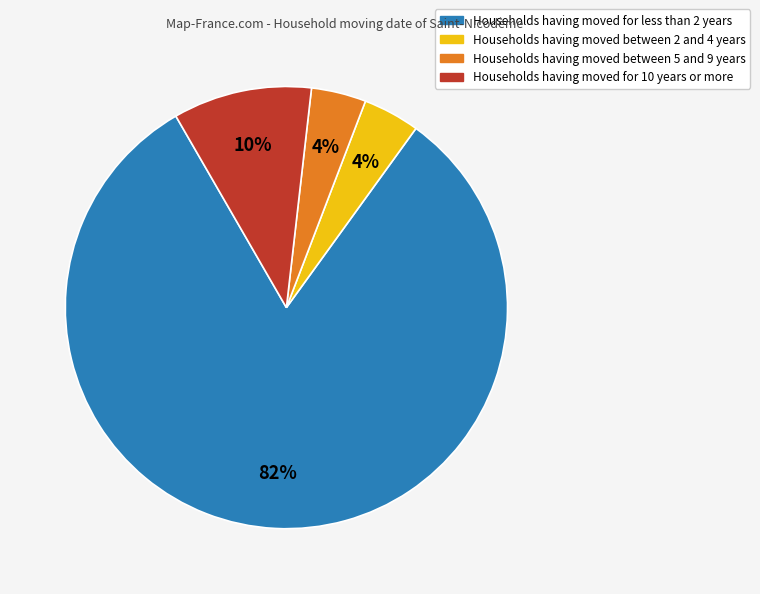

How many segments does this pie chart have?

4